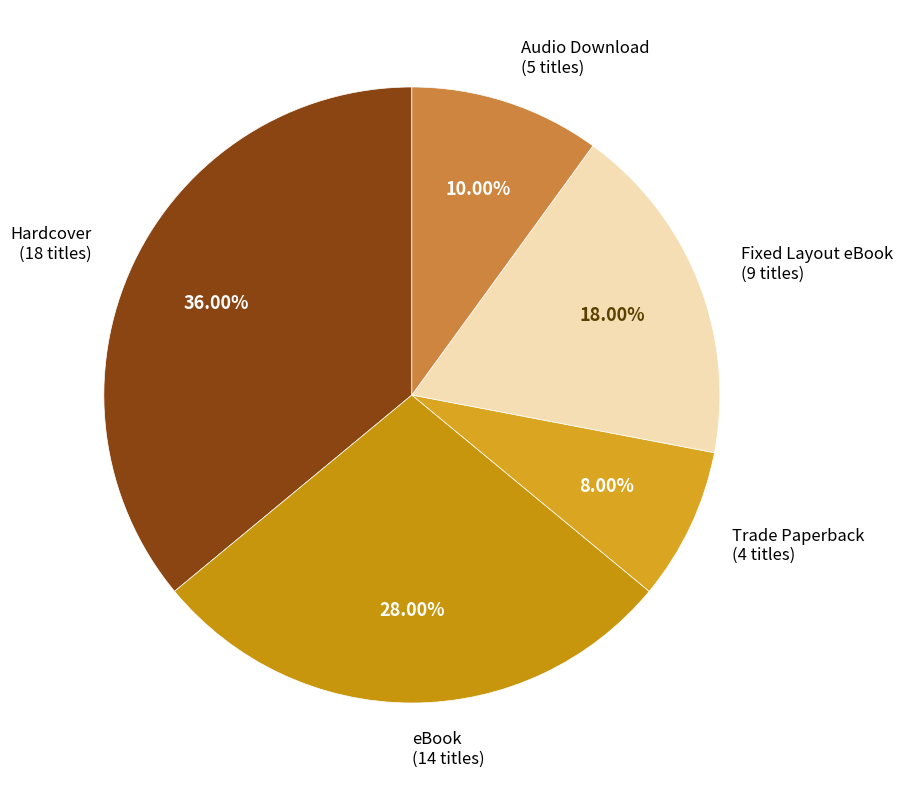

Which slice is the smallest?

Trade Paperback